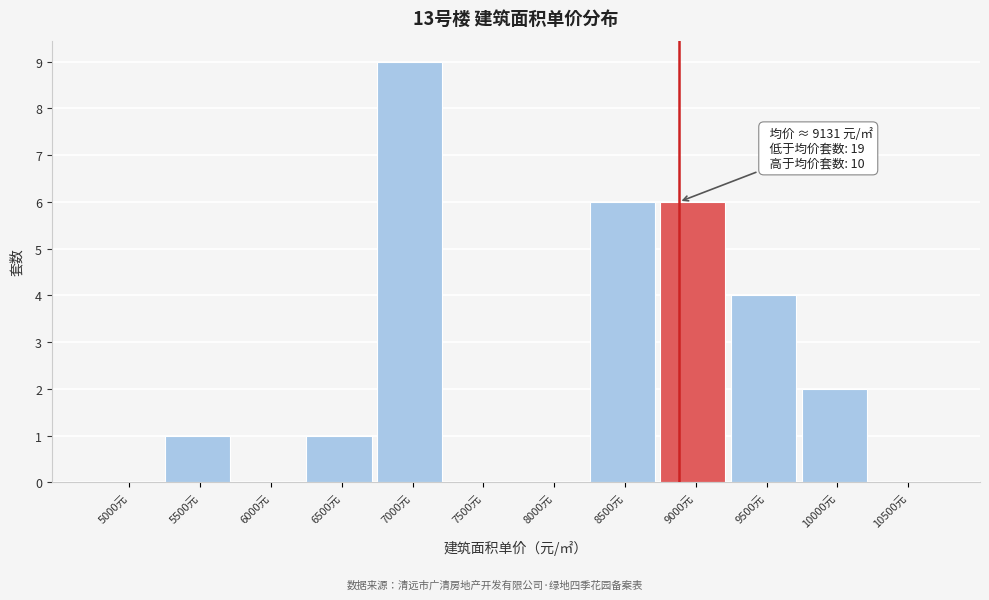

Reading left to right, list all the values displayed in this chart.

5000元=0	5500元=1	6000元=0	6500元=1	7000元=9	7500元=0	8000元=0	8500元=6	9000元=6	9500元=4	10000元=2	10500元=0